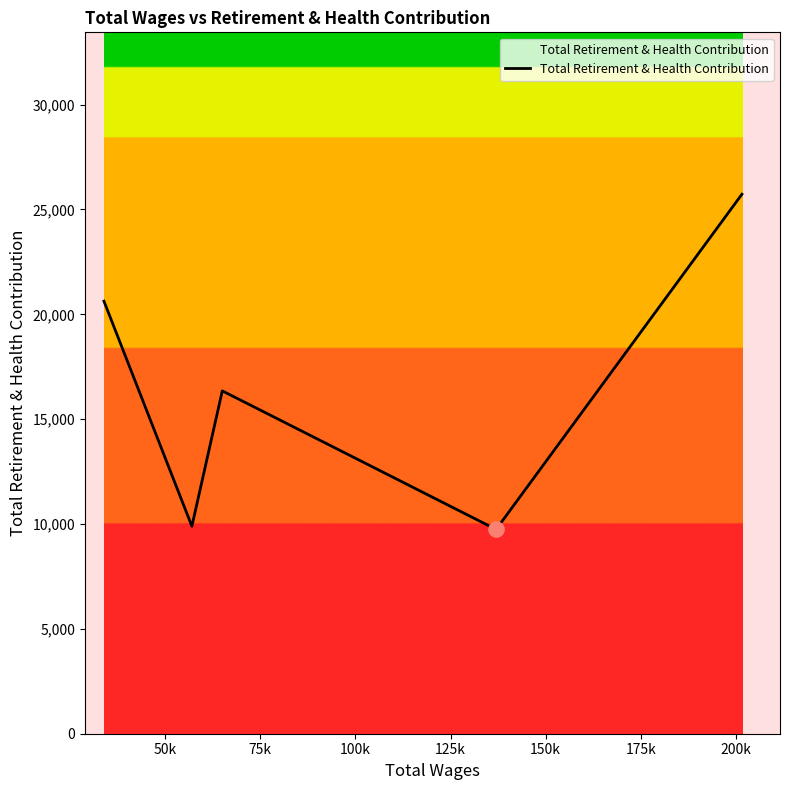

What is the sum of all values?

82340.9